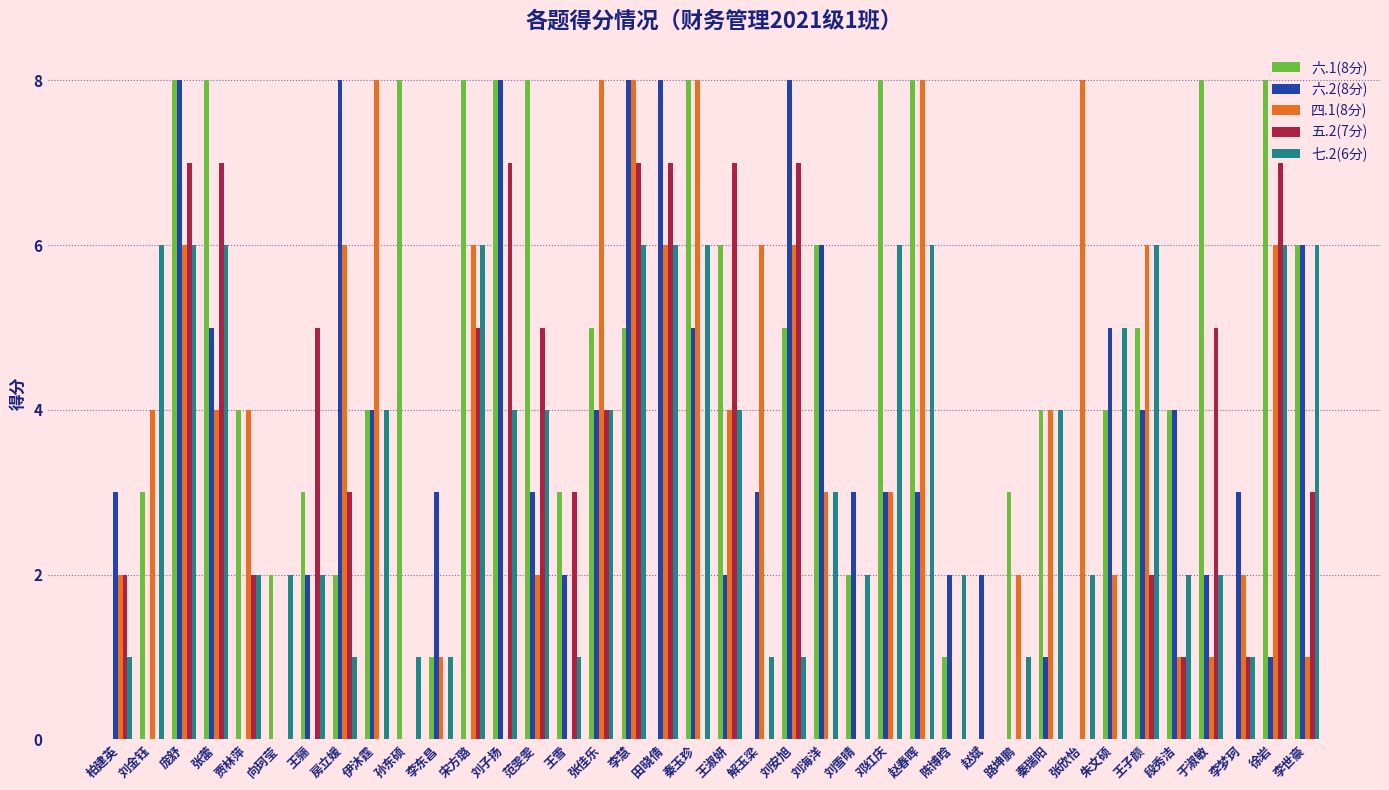

Between 范雯雯 and 张欣怡, which series saw the biggest shift?

六.1(8分)